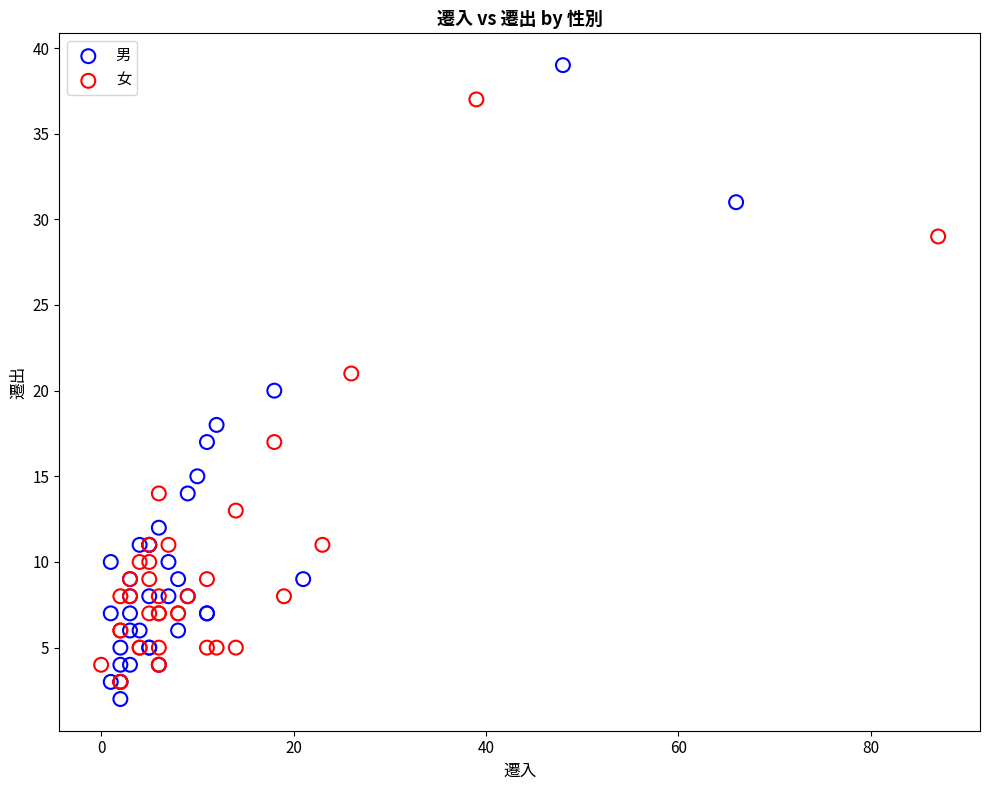

Which series reaches the maximum Y coordinate?

男